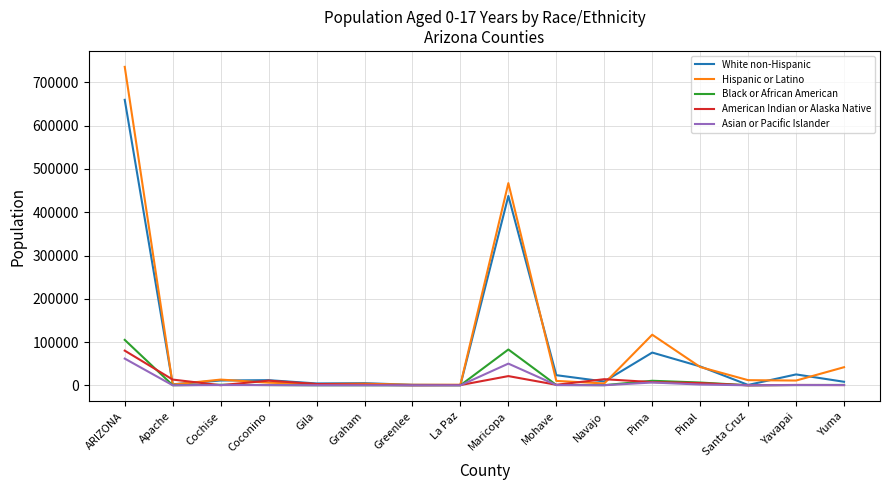

Is it true that Asian or Pacific Islander equals 61746 at ARIZONA?

True